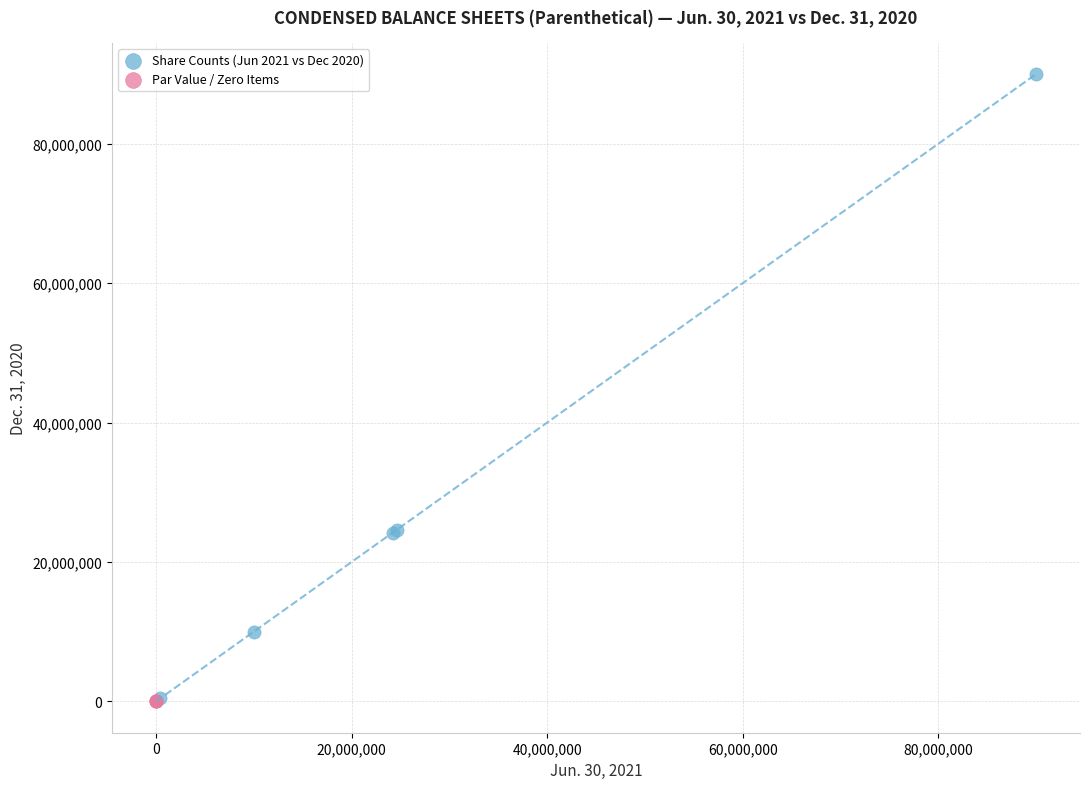

Which series has the widest spread of Y values?

Share Counts (Jun 2021 vs Dec 2020)